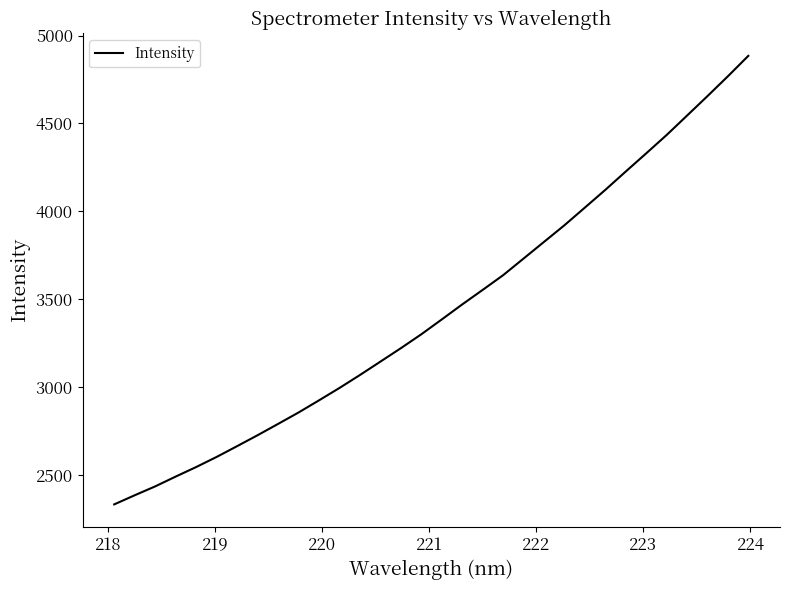

How many lines are shown in the chart?

1